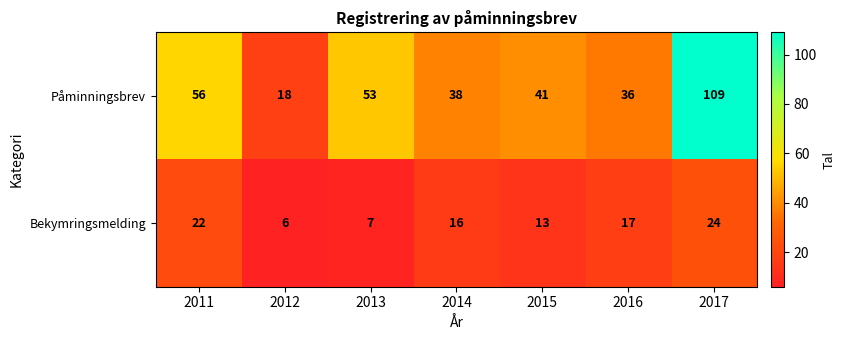

What is the total value across all series at 2011?

78